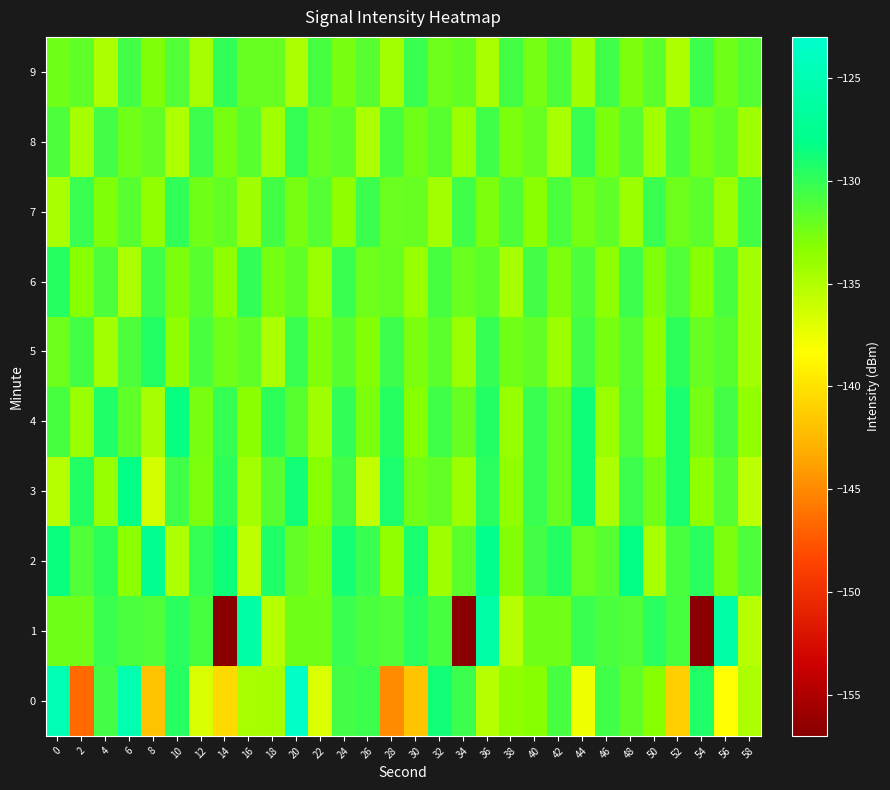

Reading left to right, extract all data points from this chart.

0: 0=-124.9	2=-146.6	4=-130.6	6=-125.2	8=-141.9	10=-129.5	12=-136.8	14=-140.4	16=-134.6	18=-134.5	20=-123.5	22=-136.7	24=-130.6	26=-130.4	28=-144.9	30=-141.8	32=-128.8	34=-130.4	36=-135.2	38=-133.5	40=-133.1	42=-130.8	44=-137.6	46=-130.5	48=-131.7	50=-133.1	52=-141.2	54=-129.3	56=-138.4	58=-134.7
1: 0=-132.4	2=-132.3	4=-130.2	6=-130.9	8=-131.1	10=-129.8	12=-130.8	14=-156.9	16=-125.9	18=-135.1	20=-132.4	22=-132.3	24=-130.2	26=-130.9	28=-131.1	30=-129.8	32=-130.8	34=-156.9	36=-125.9	38=-135.1	40=-132.4	42=-132.3	44=-130.2	46=-130.9	48=-131.1	50=-129.8	52=-130.8	54=-156.9	56=-125.9	58=-135.1
2: 0=-128.5	2=-131.2	4=-129.8	6=-133.4	8=-127.6	10=-134.9	12=-130.1	14=-128.7	16=-135.5	18=-129.3	20=-131.8	22=-132.5	24=-128.9	26=-130.3	28=-133.7	30=-129.1	32=-134.2	34=-131.6	36=-127.8	38=-133.0	40=-130.7	42=-129.5	44=-132.1	46=-131.4	48=-128.3	50=-134.6	52=-130.9	54=-129.7	56=-132.8	58=-131.1
3: 0=-135.1	2=-129.4	4=-133.8	6=-128.2	8=-136.3	10=-130.5	12=-132.7	14=-129.9	16=-134.4	18=-131.5	20=-128.8	22=-133.2	24=-130.6	26=-135.7	28=-129.2	30=-132.4	32=-131.8	34=-134.1	36=-129.7	38=-133.5	40=-130.2	42=-131.9	44=-128.6	46=-134.8	48=-130.4	50=-132.3	52=-129.0	54=-133.6	56=-131.3	58=-135.4
4: 0=-130.8	2=-133.9	4=-129.3	6=-131.7	8=-134.5	10=-128.4	12=-132.6	14=-130.1	16=-133.3	18=-129.8	20=-131.5	22=-134.2	24=-130.0	26=-132.8	28=-129.6	30=-133.1	32=-130.5	34=-132.0	36=-129.4	38=-133.8	40=-130.3	42=-131.9	44=-128.7	46=-134.0	48=-131.2	50=-133.4	52=-129.1	54=-132.5	56=-130.7	58=-133.7
5: 0=-132.2	2=-130.6	4=-134.3	6=-131.0	8=-129.5	10=-133.6	12=-130.9	14=-132.4	16=-131.7	18=-134.8	20=-130.2	22=-132.9	24=-131.4	26=-133.0	28=-130.4	30=-132.7	32=-131.6	34=-133.9	36=-130.1	38=-132.3	40=-131.8	42=-134.1	44=-130.7	46=-132.6	48=-131.3	50=-133.5	52=-129.8	54=-132.0	56=-131.5	58=-134.4
6: 0=-129.6	2=-133.2	4=-131.1	6=-134.7	8=-130.5	10=-132.8	12=-131.4	14=-133.6	16=-130.0	18=-132.5	20=-131.7	22=-134.0	24=-130.3	26=-132.2	28=-131.9	30=-133.8	32=-130.8	34=-132.1	36=-131.6	38=-134.5	40=-130.6	42=-132.7	44=-131.0	46=-133.4	48=-130.4	50=-132.9	52=-131.2	54=-133.1	56=-130.9	58=-134.3
7: 0=-134.6	2=-130.2	4=-132.9	6=-131.5	8=-133.7	10=-130.0	12=-132.4	14=-131.8	16=-134.2	18=-130.7	20=-132.6	22=-131.3	24=-133.5	26=-130.4	28=-132.1	30=-131.9	32=-134.4	34=-130.5	36=-132.8	38=-131.1	40=-133.3	42=-130.9	44=-132.5	46=-131.7	48=-134.1	50=-130.3	52=-132.2	54=-131.6	56=-133.9	58=-130.6
8: 0=-131.0	2=-134.5	4=-130.7	6=-132.3	8=-131.8	10=-134.9	12=-130.4	14=-132.6	16=-131.5	18=-134.3	20=-130.1	22=-132.0	24=-131.6	26=-134.7	28=-130.8	30=-132.4	32=-131.4	34=-134.1	36=-130.5	38=-132.8	40=-131.9	42=-134.6	44=-130.2	46=-132.7	48=-131.3	50=-134.4	52=-130.9	54=-132.5	56=-131.7	58=-134.2
9: 0=-132.3	2=-131.7	4=-134.8	6=-130.6	8=-132.9	10=-131.2	12=-134.5	14=-130.0	16=-132.0	18=-131.9	20=-134.7	22=-130.8	24=-132.6	26=-131.4	28=-134.3	30=-130.3	32=-132.2	34=-131.8	36=-134.6	38=-130.7	40=-132.5	42=-131.1	44=-134.2	46=-130.5	48=-132.8	50=-131.6	52=-134.9	54=-130.4	56=-132.4	58=-131.3